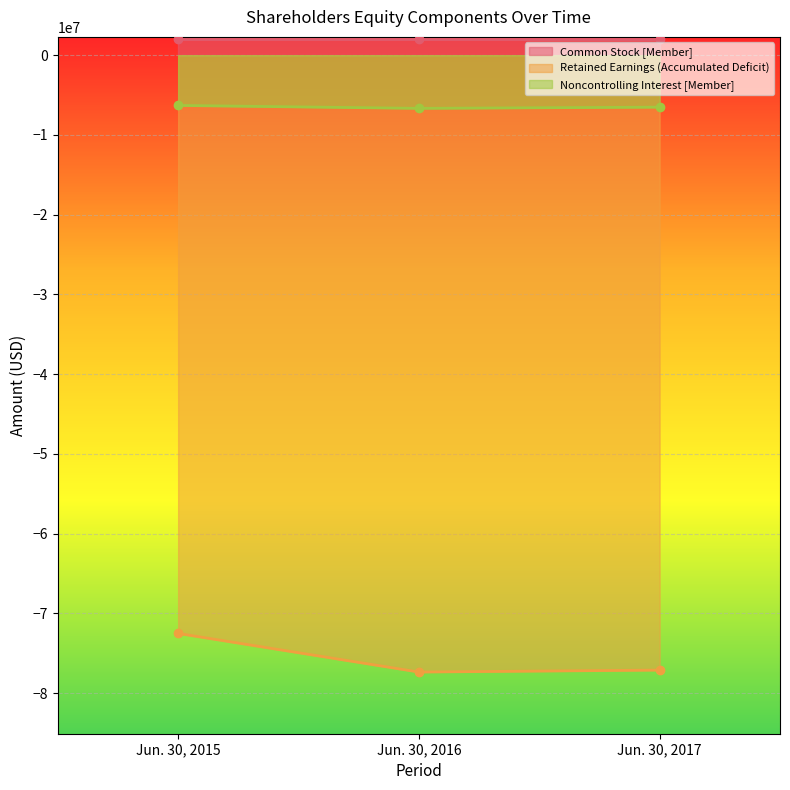

What is the value of the Retained Earnings (Accumulated Deficit) point at the 1st from the left?

-72523000